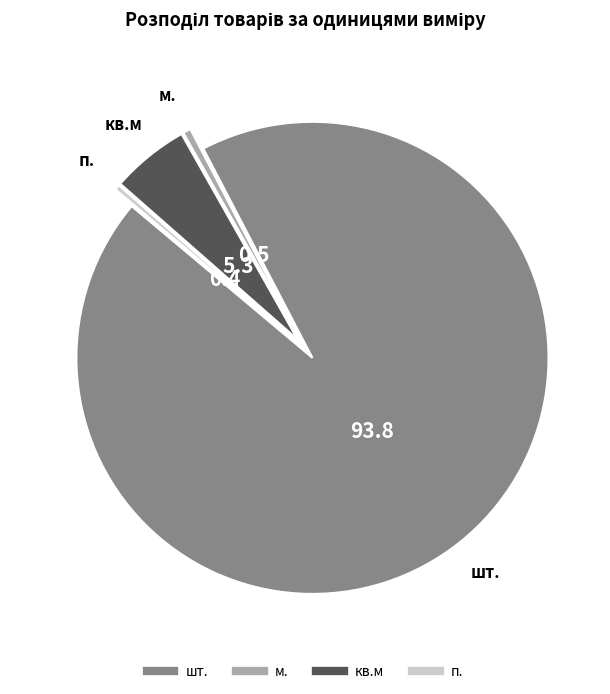

The шт. slice represents 99% of the pie. True or false?

False